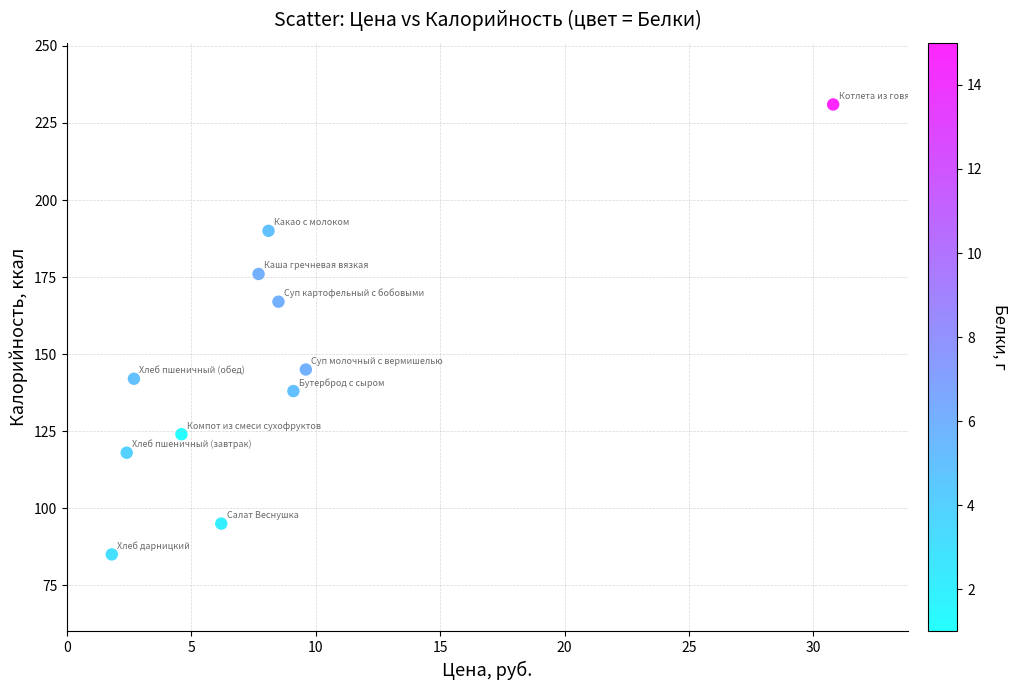

What is the average Y value?

146